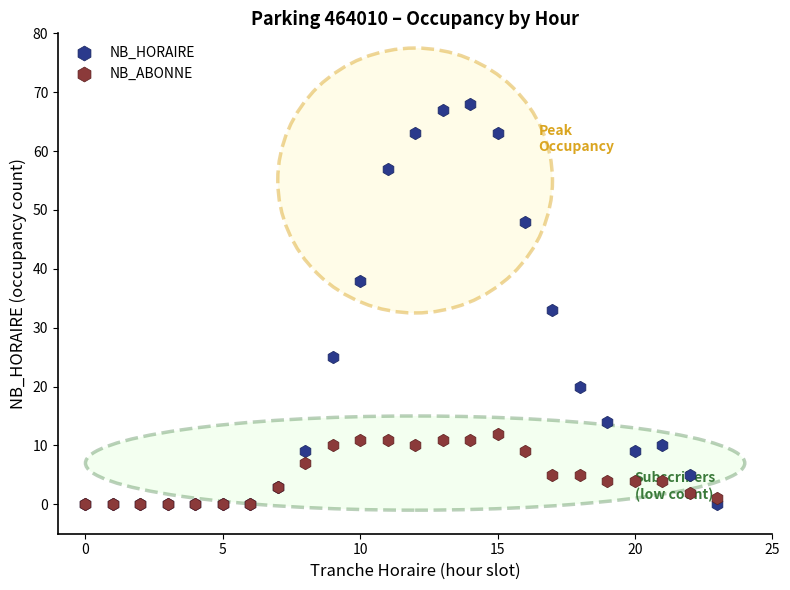

Which series has the widest spread of Y values?

NB_HORAIRE